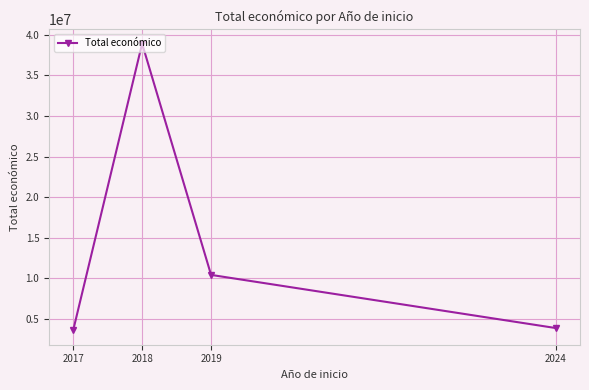

Reading left to right, extract all data points from this chart.

2017=3592382	2018=38910944	2019=10425508	2024=3878061